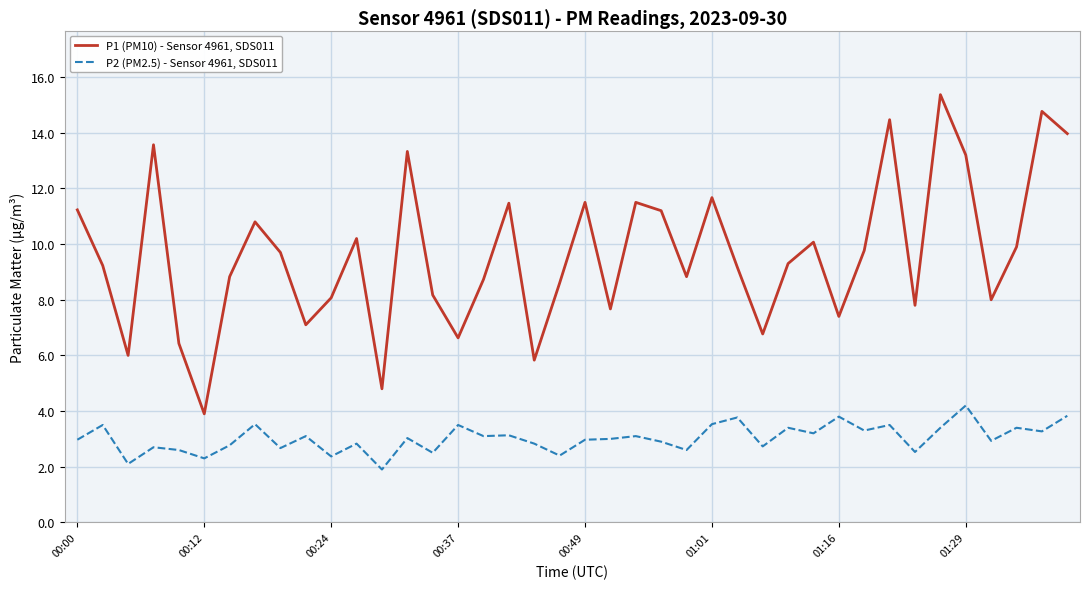

What are all the series names shown in the legend?

P1 (PM10) - Sensor 4961, SDS011, P2 (PM2.5) - Sensor 4961, SDS011